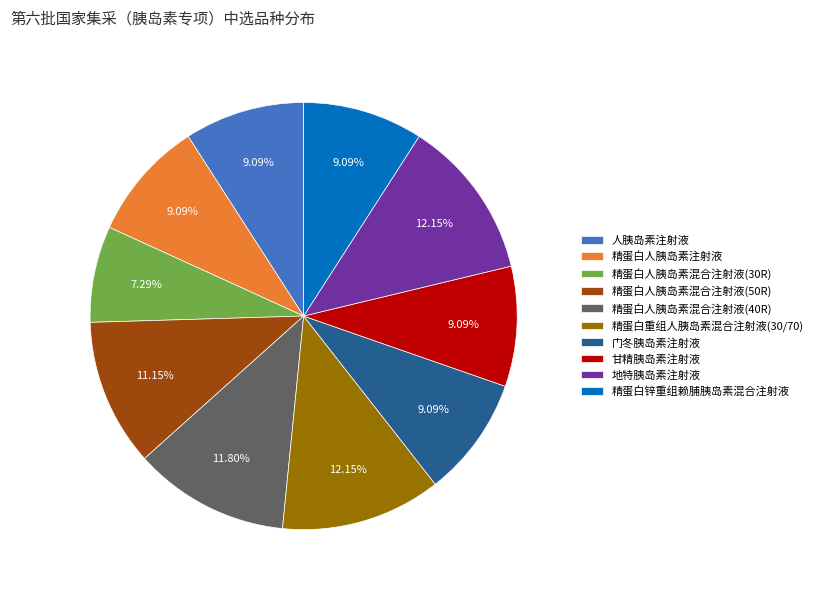

Is it true that 地特胰岛素注射液 is 12% of the pie?

True